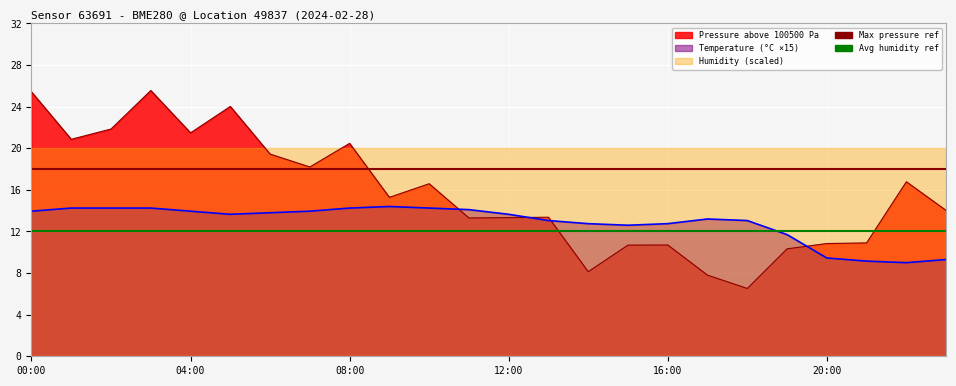

What is the value of the Max pressure ref point at the 1st from the left?

18